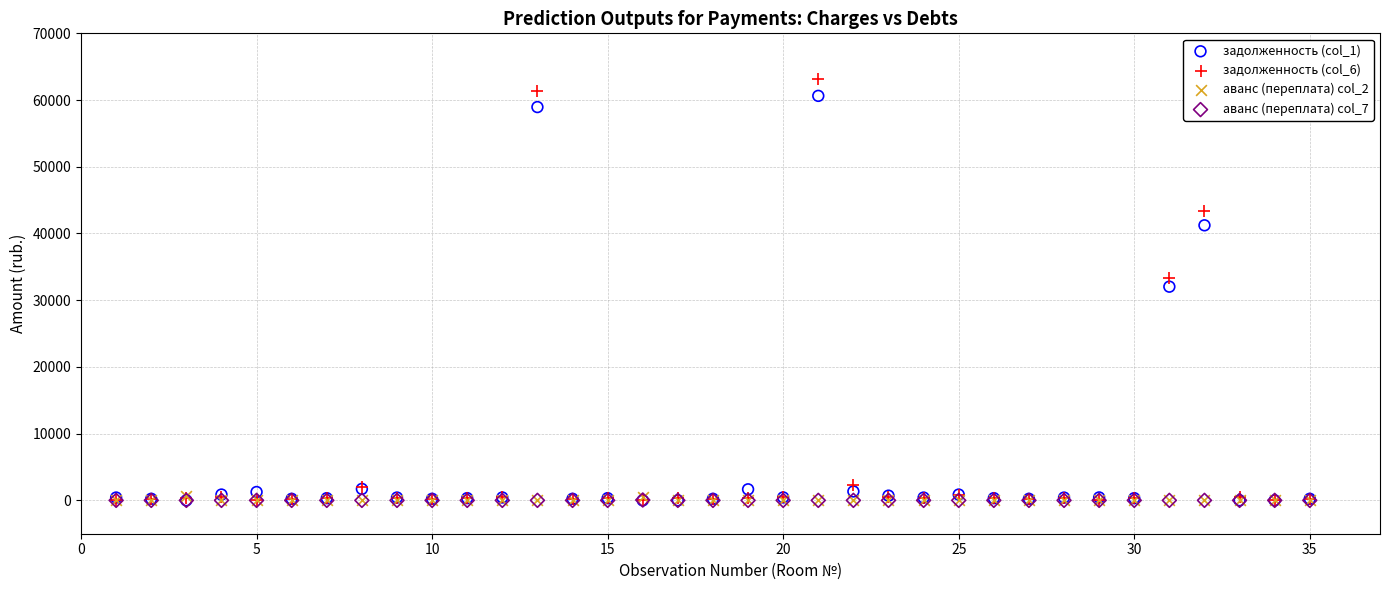

What are all the series names shown in the legend?

задолженность (col_1), задолженность (col_6), аванс (переплата) col_2, аванс (переплата) col_7